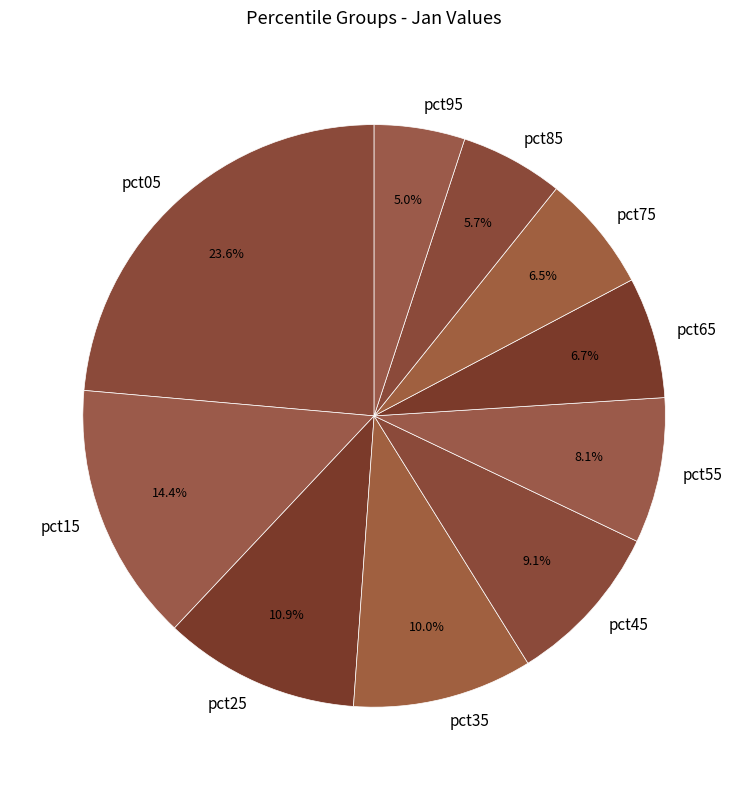

How many segments does this pie chart have?

10